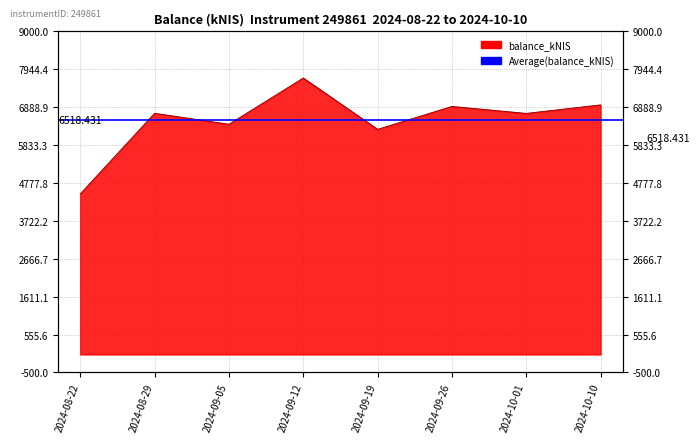

What is the label of the 4th point from the left?

2024-09-12